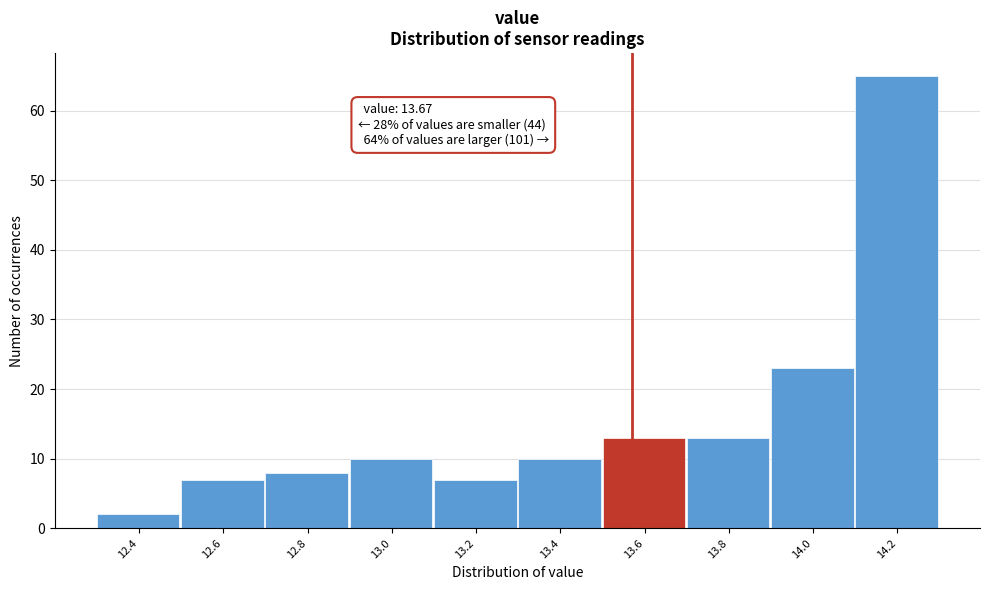

Reading right to left, extract all data points from this chart.

65	23	13	13	10	7	10	8	7	2